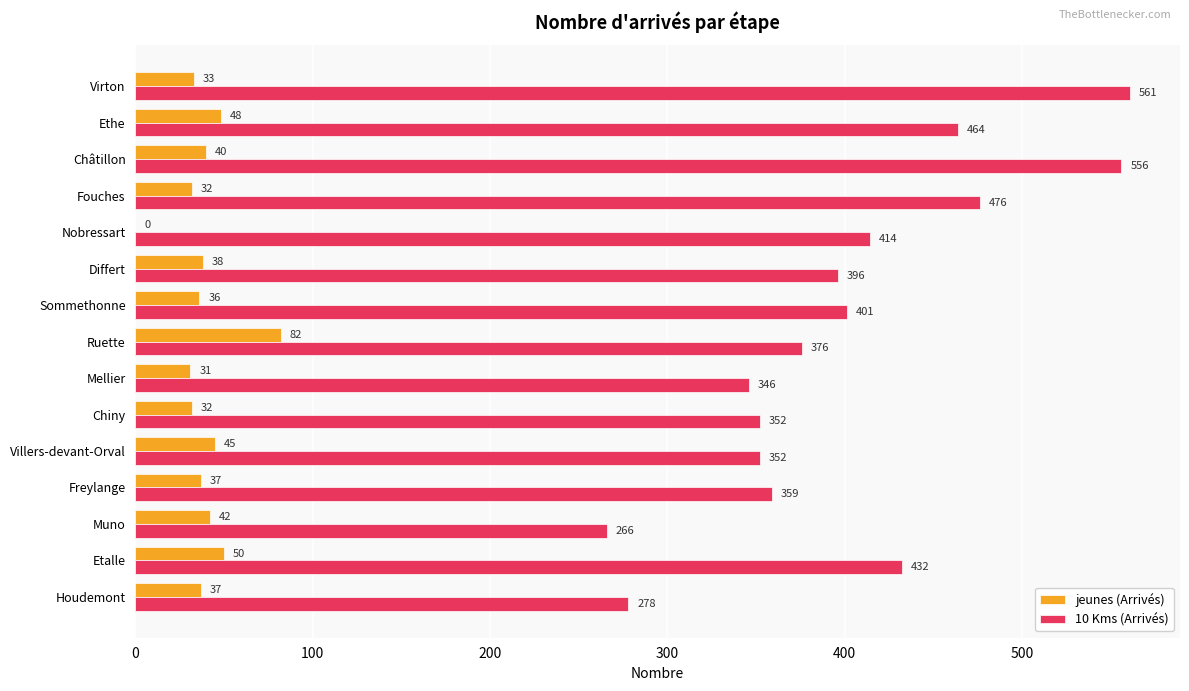

How many values in jeunes (Arrivés) are above zero?

14